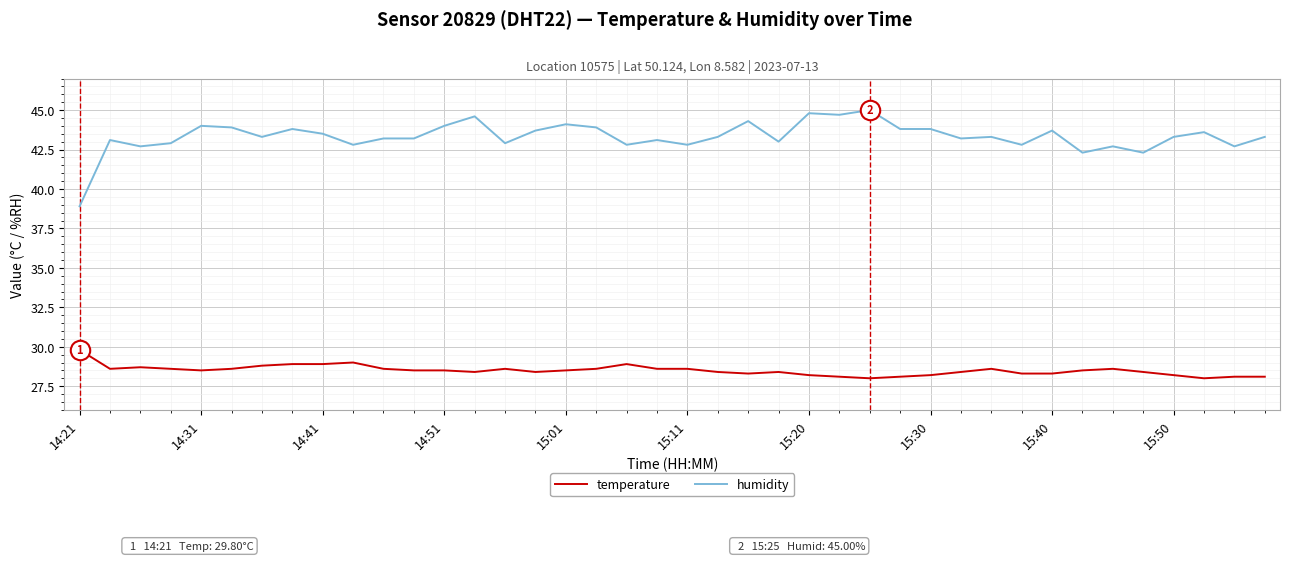

Rank the series by their maximum value, from lowest to highest.

temperature, humidity